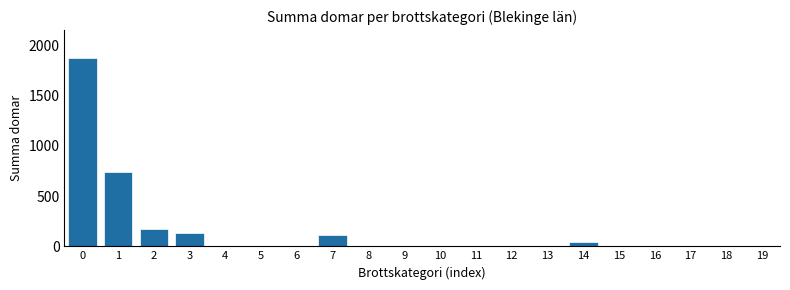

What is the maximum value shown in the chart?

1872